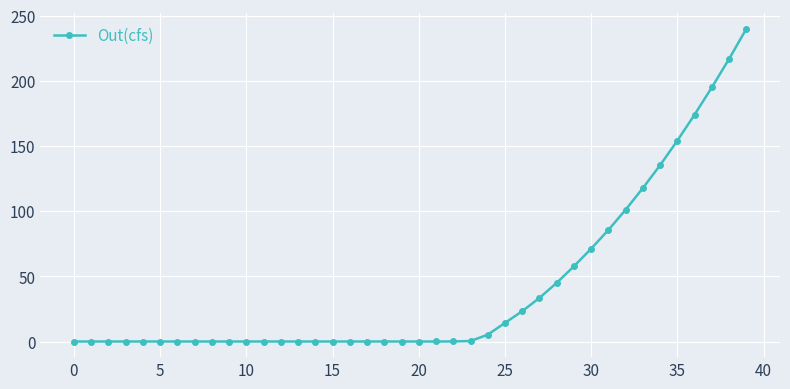

What is the maximum value shown in the chart?

240.0